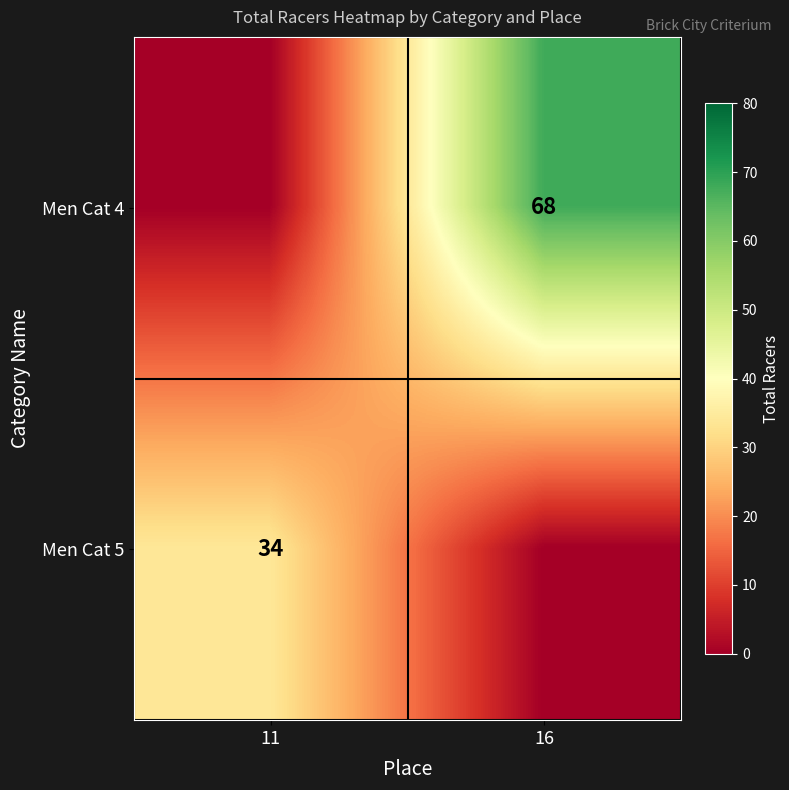

At how many categories does at least one series exceed 16?

2